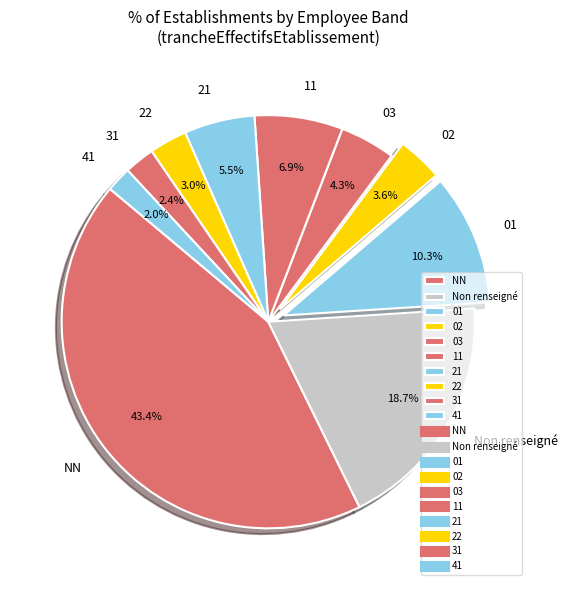

Do 02 and 11 together represent more than half of the pie?

No